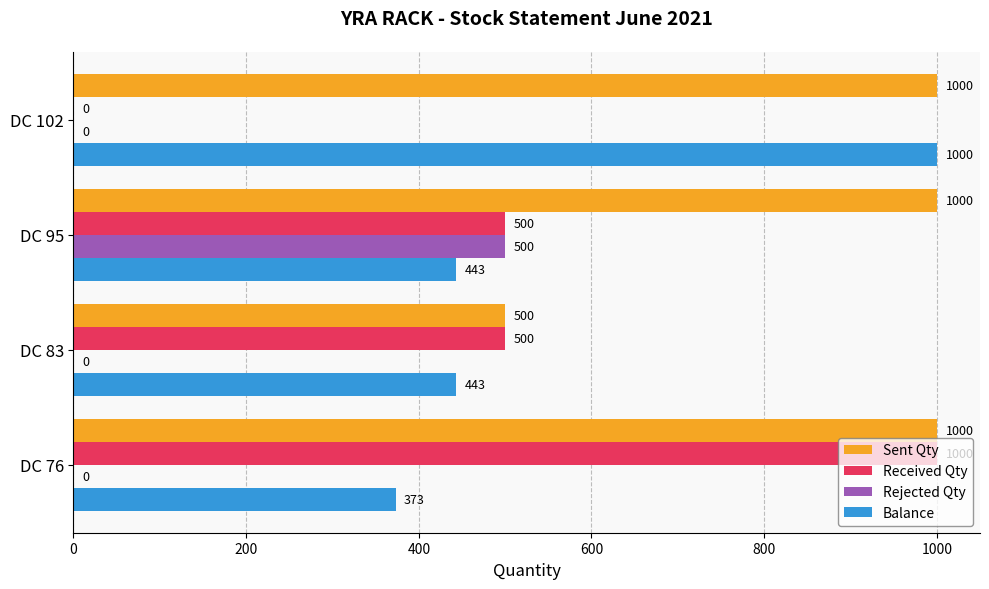

What is the maximum value for Received Qty?

1000